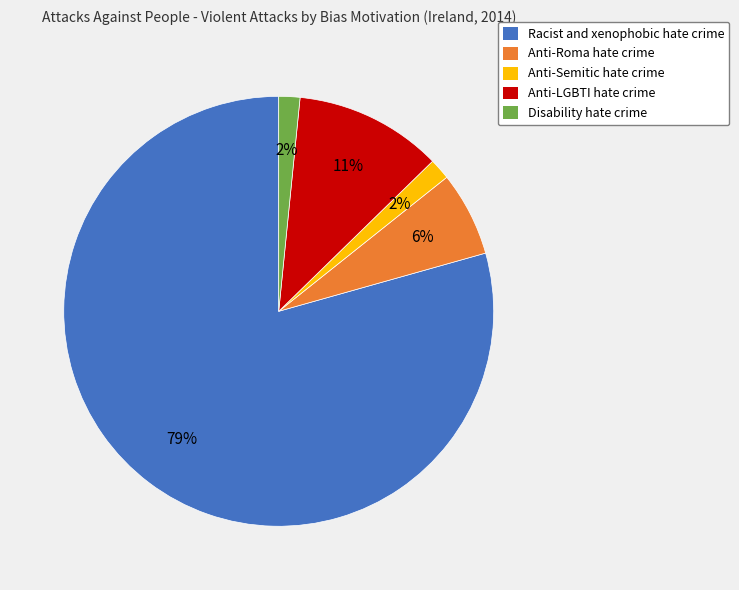

Between Disability hate crime and Racist and xenophobic hate crime, which is larger?

Racist and xenophobic hate crime